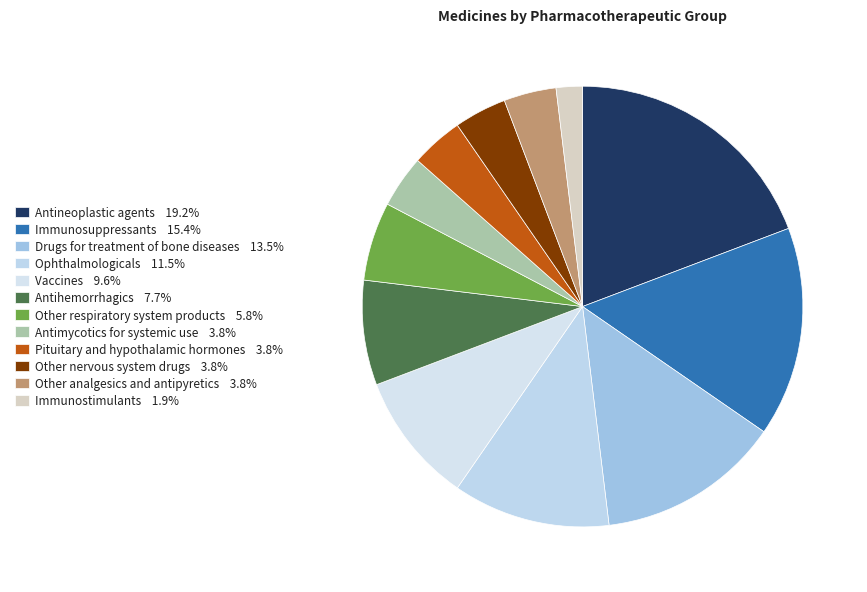

Count the number of slices in the pie.

12